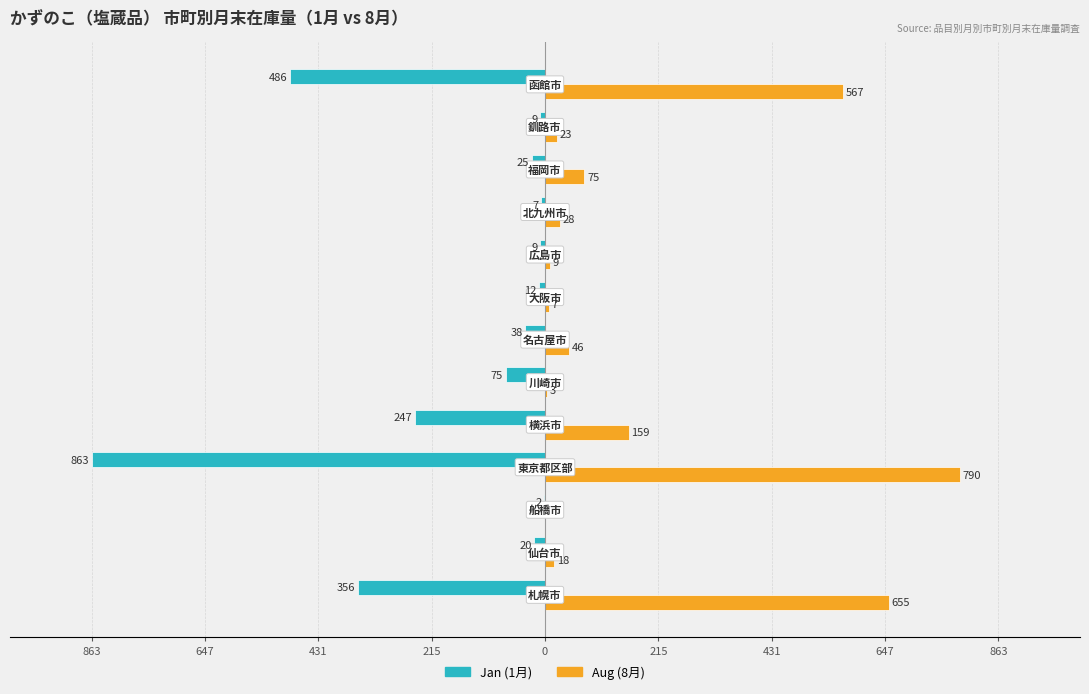

What are all the series names shown in the legend?

Jan (1月), Aug (8月)